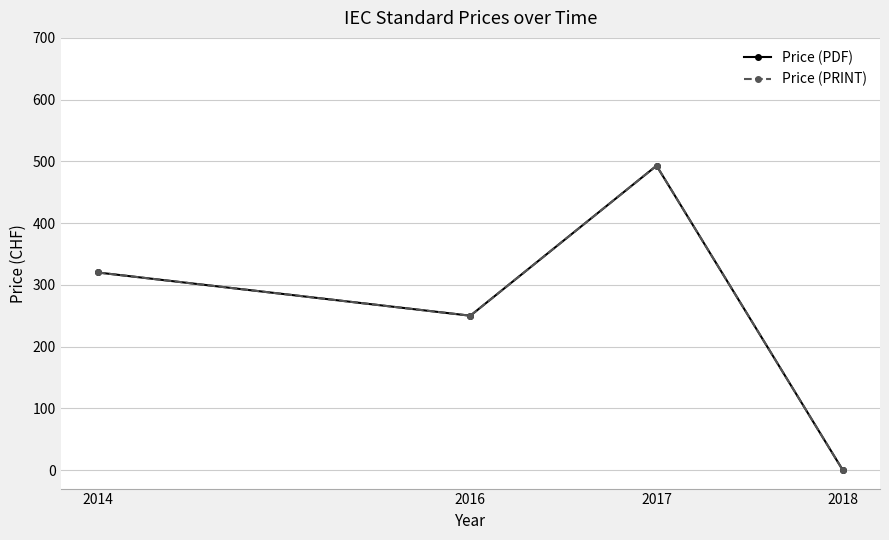

At which category is the sum across all series the highest?

2017